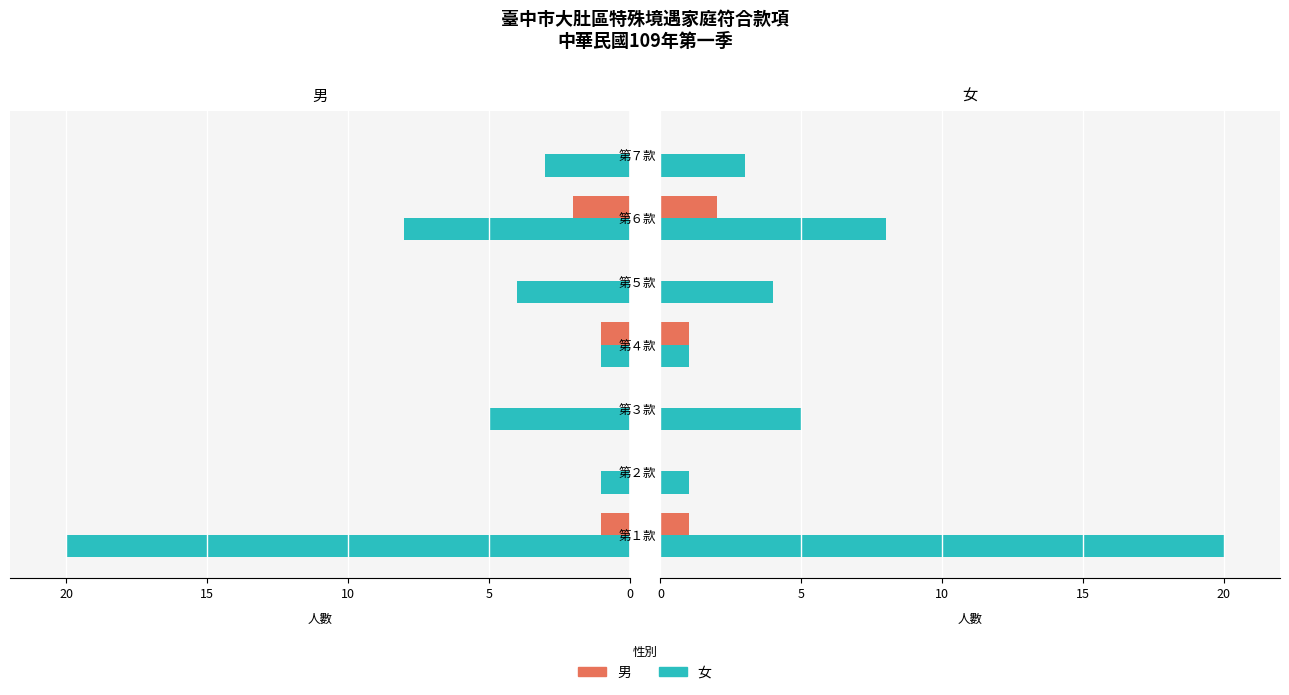

Reading left to right, what are all the values shown in this chart?

男: 1	0	0	1	0	2	0
女: 20	1	5	1	4	8	3